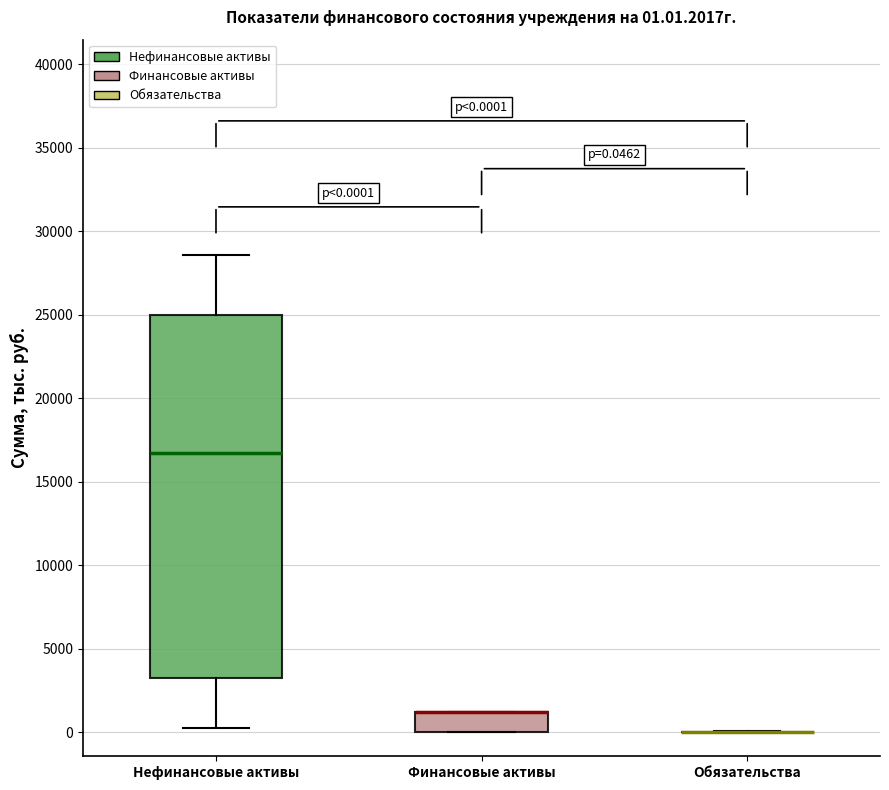

Comparing the boxes themselves (not the whiskers), which one is the tallest?

Нефинансовые активы